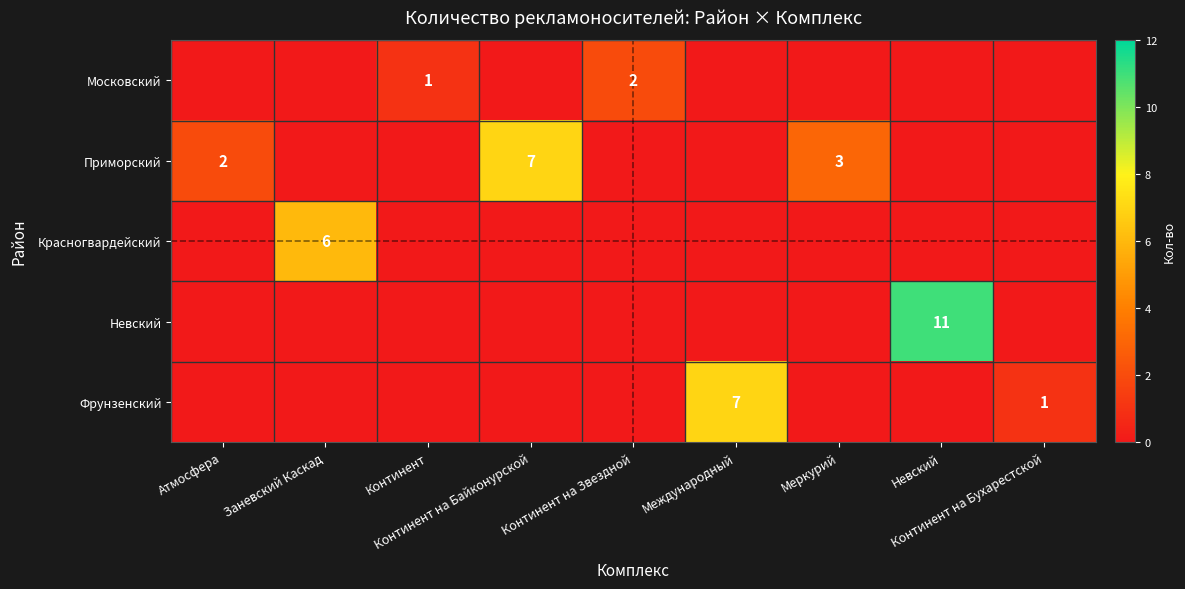

Which series has the largest total across all categories?

Приморский